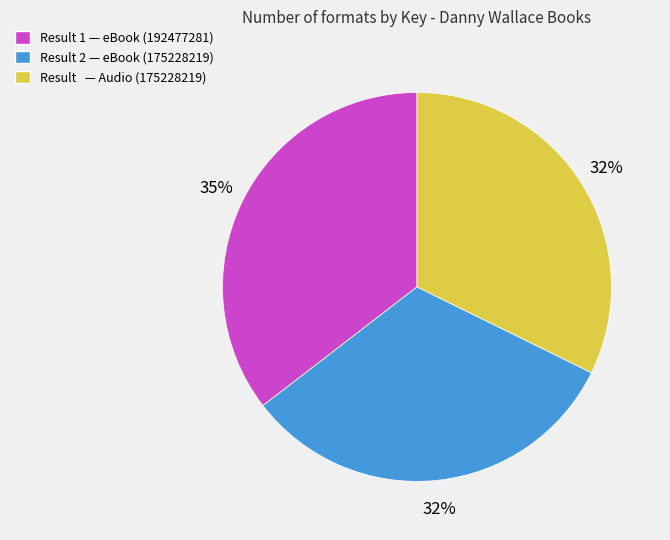

How many segments does this pie chart have?

3